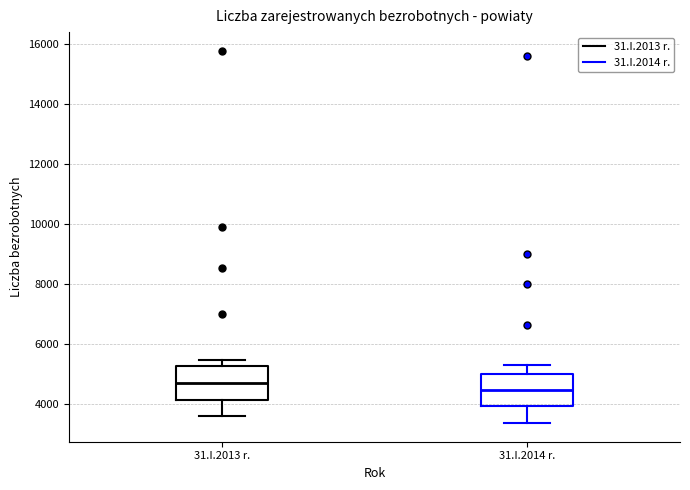

Reading left to right, transcribe this box plot: for each box, give where its median line is, the range the box spans, and where its two whiskers end, as read against the y-axis. The values are not printed on the chart, so give them approximately, as read against the axis.

31.I.2013 r.: median 4600, box 4200 to 5200, whiskers 3600 to 5400
31.I.2014 r.: median 4400, box 4000 to 5000, whiskers 3400 to 5200